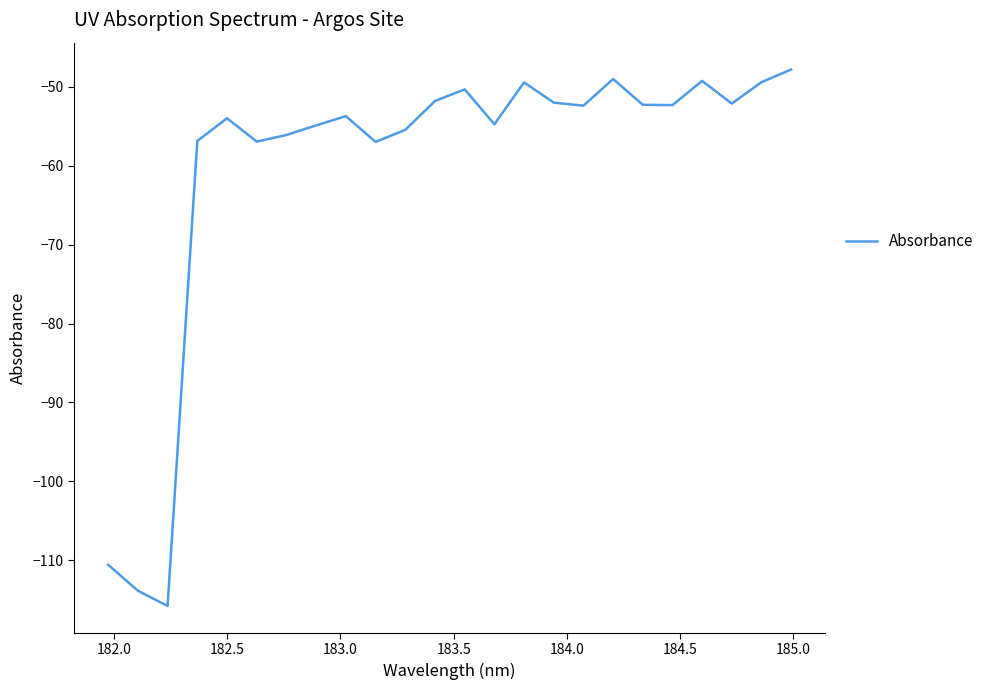

What is the greatest value displayed?

-47.8